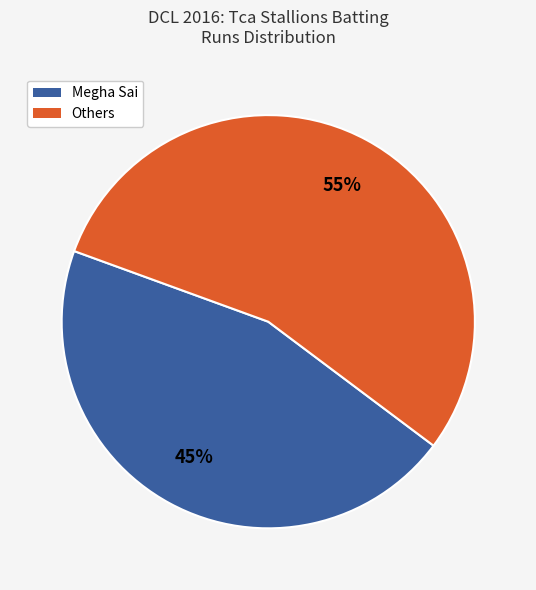

To the nearest percent, what is the average slice percentage?

50%